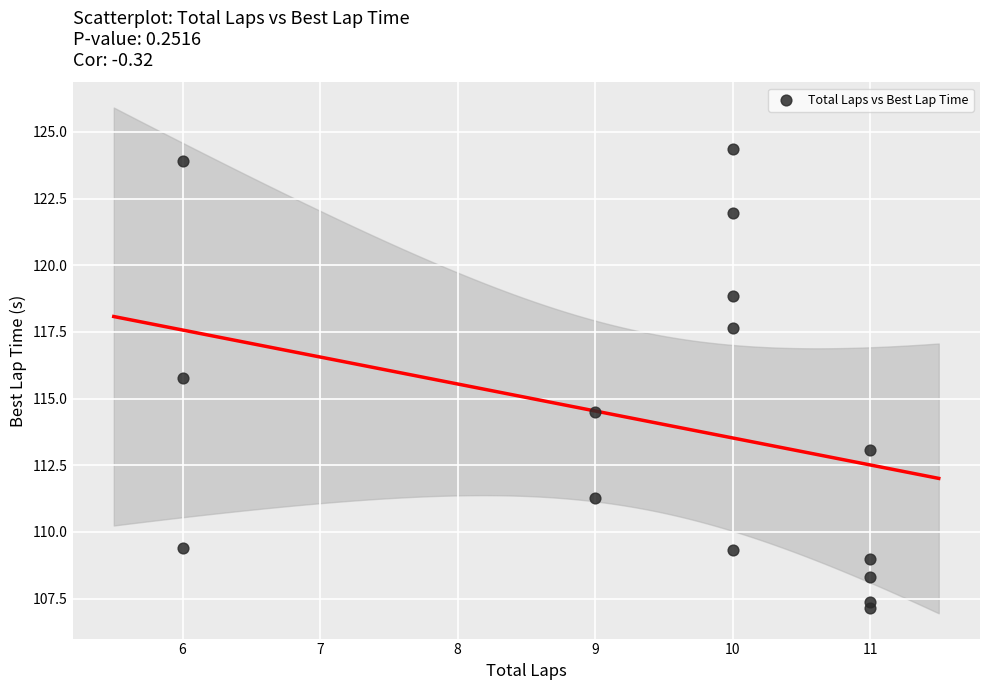

What is the range of X values (max minus min)?

5.0